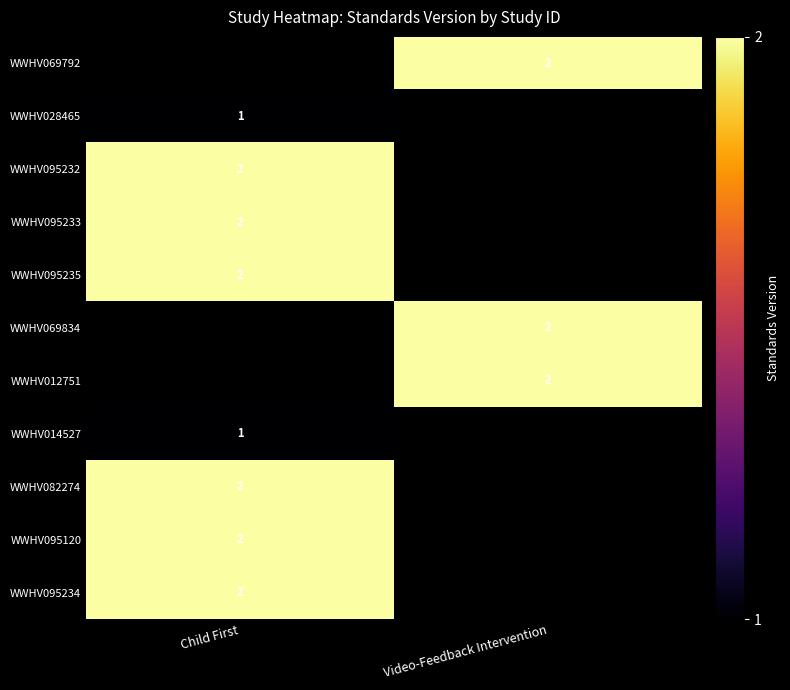

What is the maximum value shown in the chart?

2.0